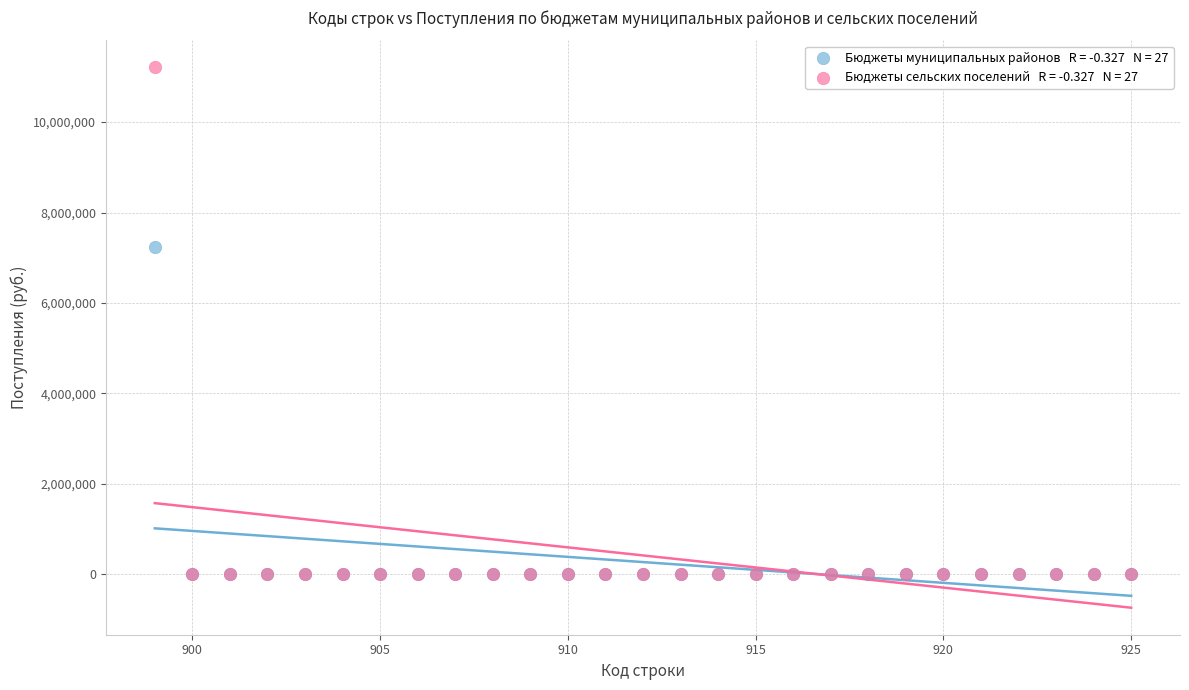

Across all series, what Y value is closest to 5604963?

7233738